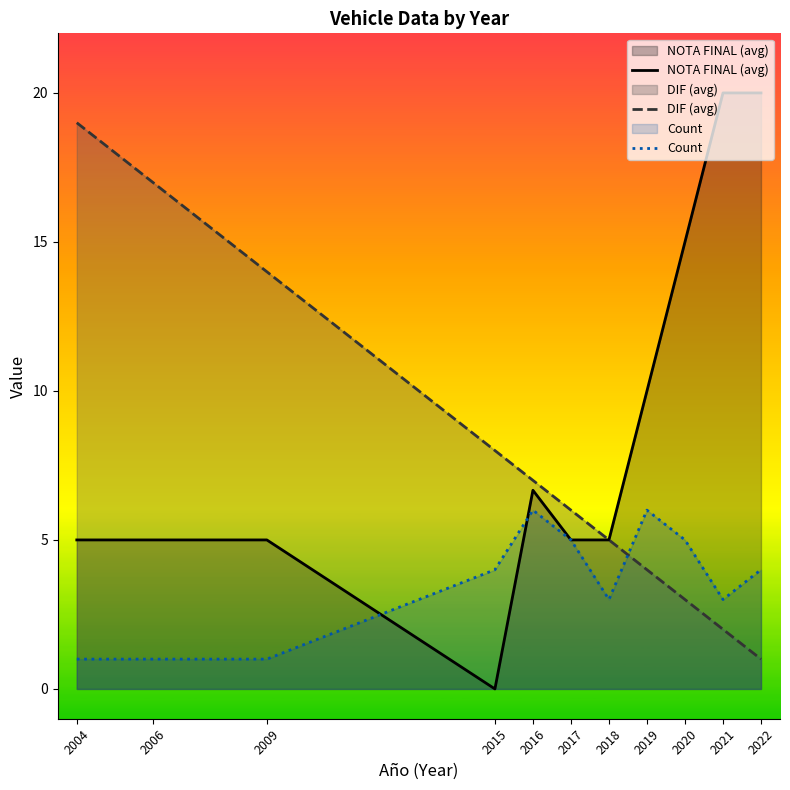

What is the difference between the maximum and second lowest values in the Count series?

5.0